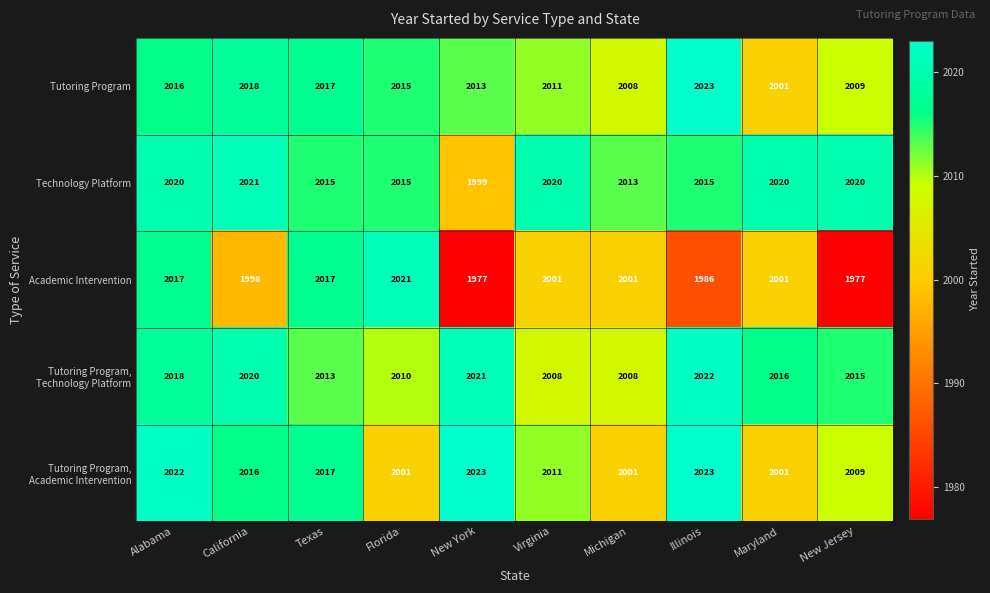

Which series has the widest spread of values?

Academic Intervention